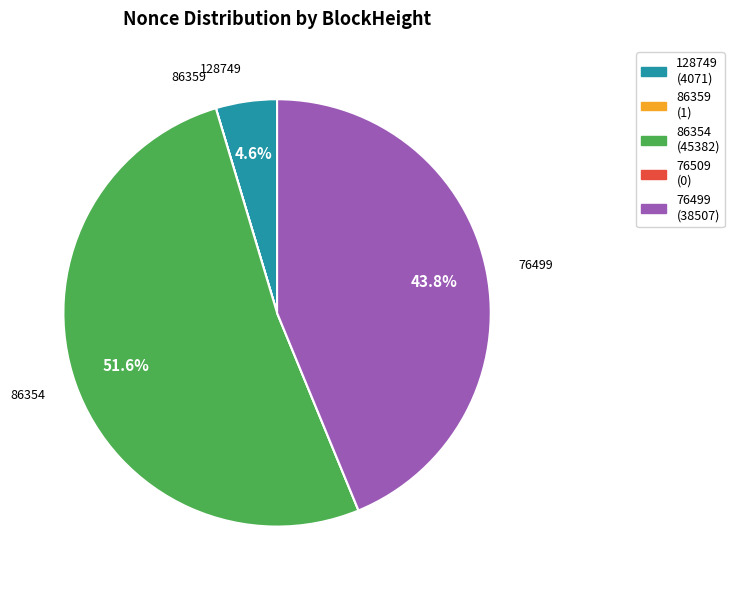

True or false: 76499 accounts for 51% of the total.

False